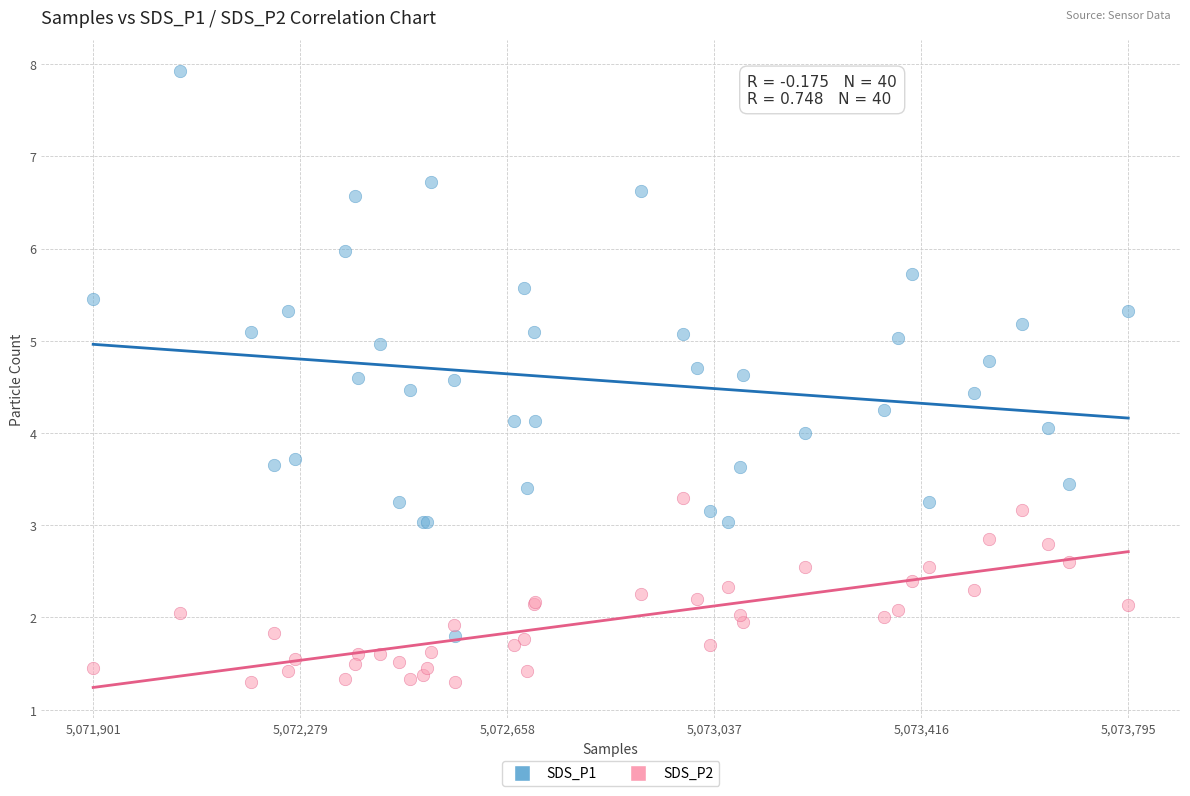

Which series contains the lowest Y value?

SDS_P2